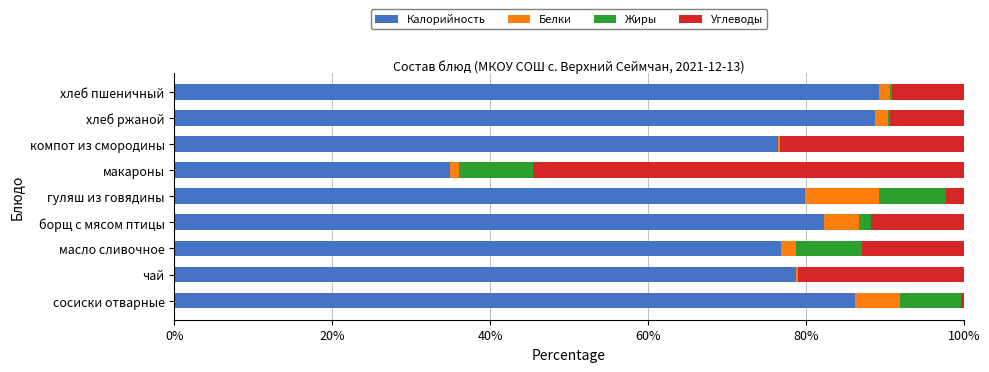

The Калорийность series shows 78.8 at чай. True or false?

True